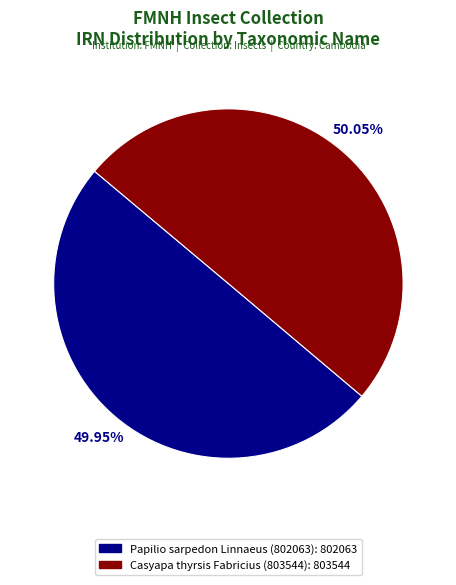

To the nearest percent, what is the combined percentage of Casyapa thyrsis Fabricius (803544) and Papilio sarpedon Linnaeus (802063)?

100%